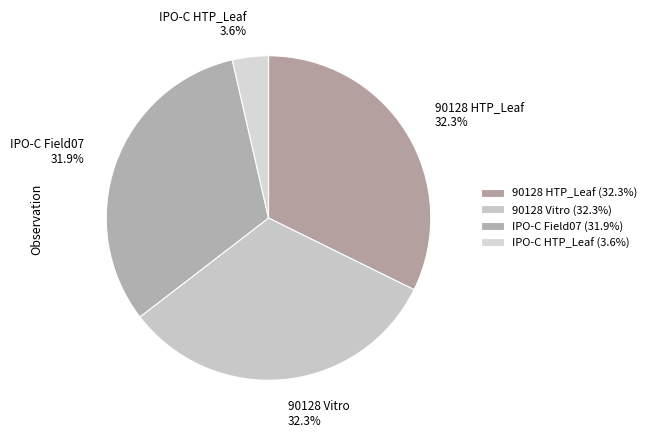

What is the total percentage of IPO-C HTP_Leaf and 90128 HTP_Leaf?

35.9%